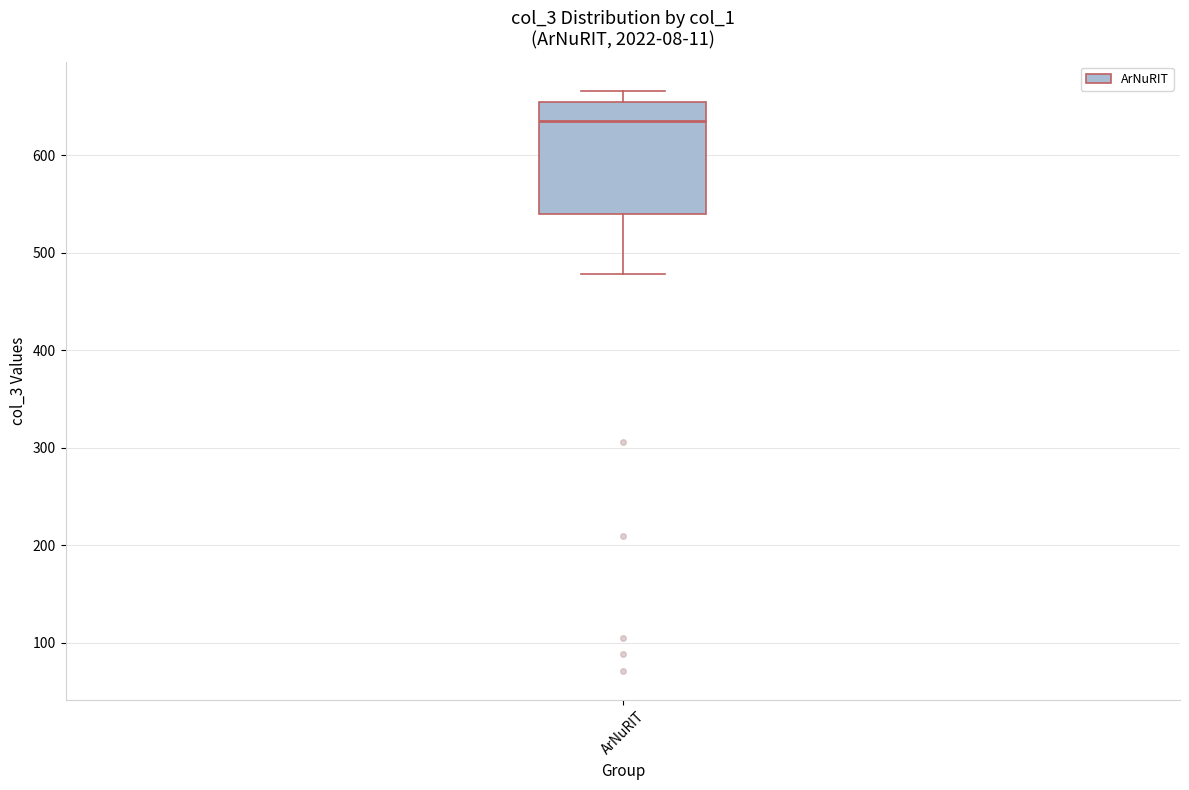

Read this box plot against the y-axis: the position of the median line, the range covered by the box, and the ends of both whiskers. The values are not printed on the chart, so give them approximately, as read against the axis.

median 630, box 540 to 650, whiskers 480 to 670